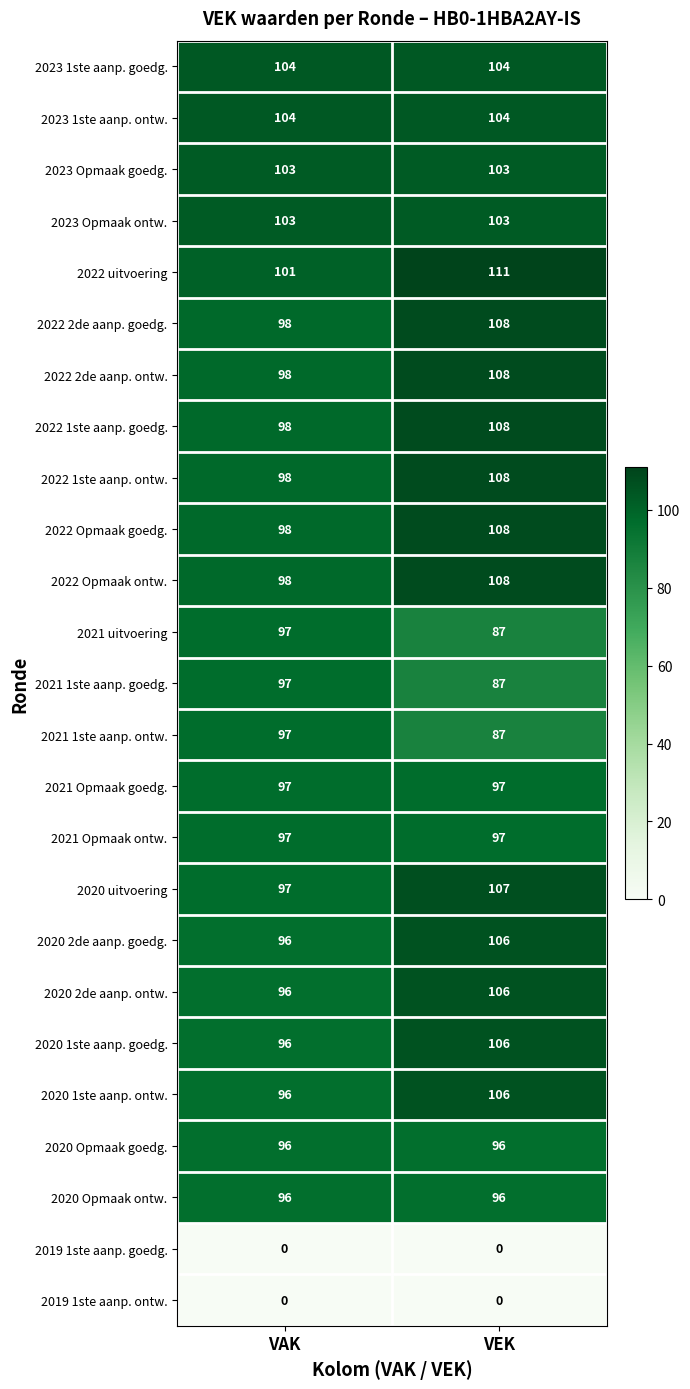

Which series has the largest total across all categories?

2022 uitvoering